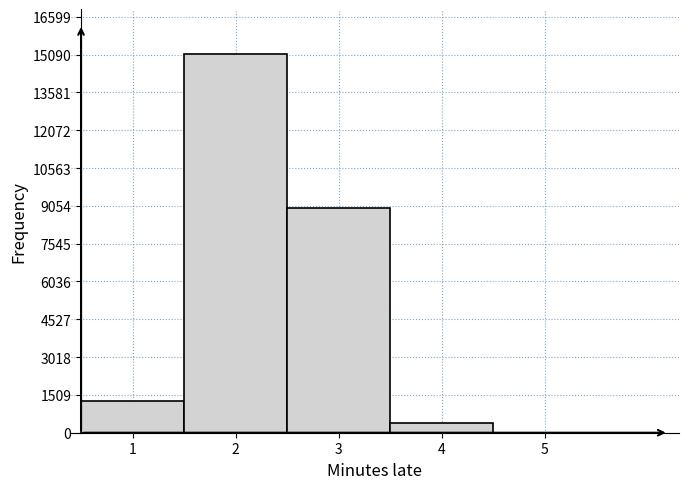

Reading left to right, transcribe all the data shown in this chart.

1=1261	2=15096	3=8983	4=396	5=1